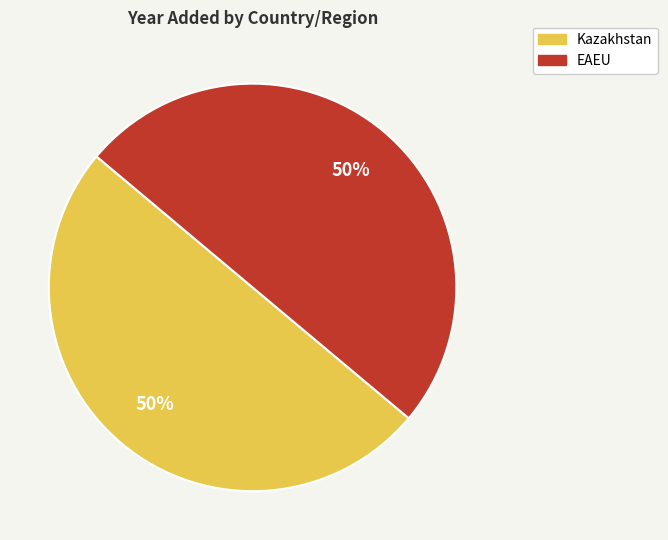

To the nearest percent, what is the average slice percentage?

50%